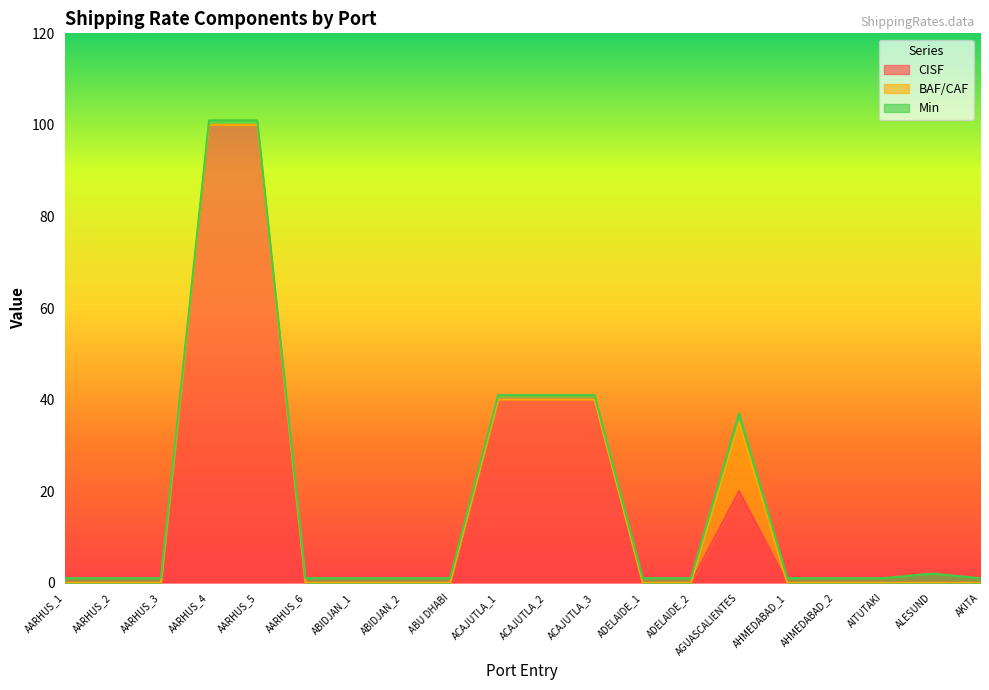

Count the number of categories in the chart.

20